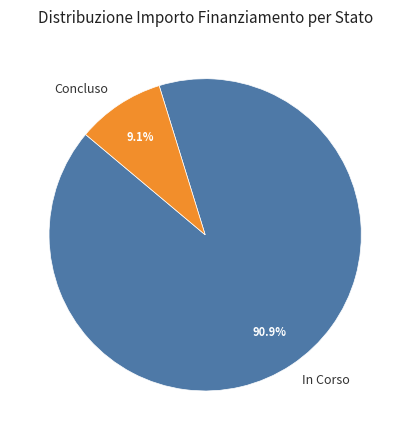

Do In Corso and Concluso together represent more than half of the pie?

Yes